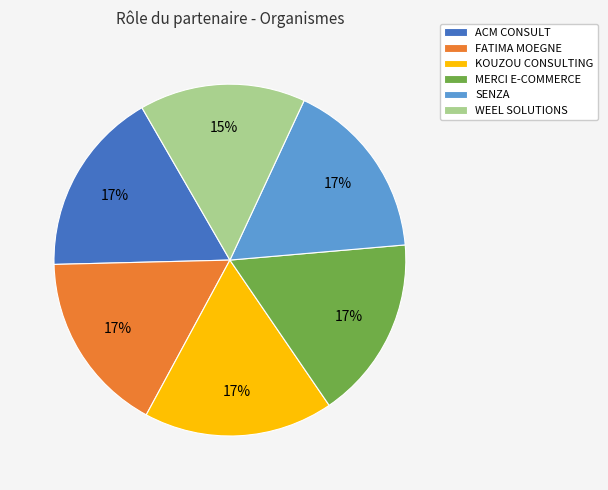

Which category has the smallest portion of the pie?

WEEL SOLUTIONS